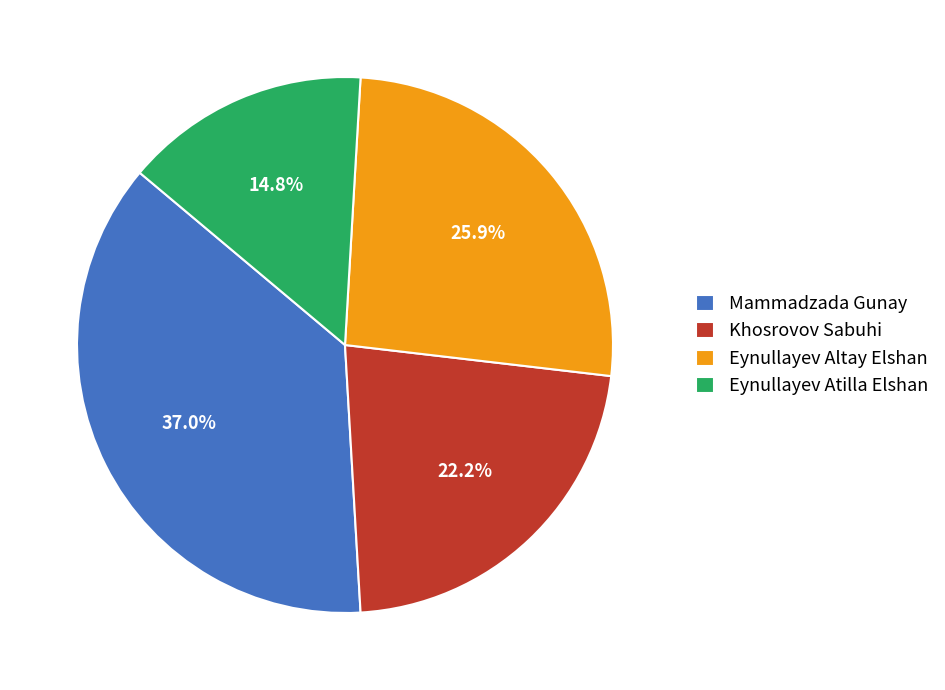

To the nearest percent, what is the average slice percentage?

25%